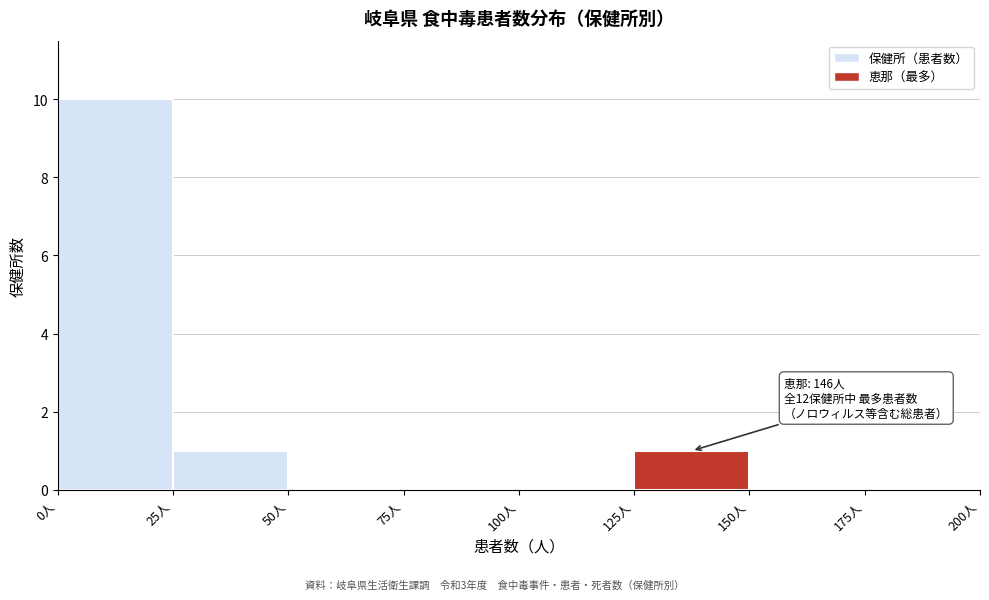

Which range on the x-axis has the tallest bar?

0 to 25